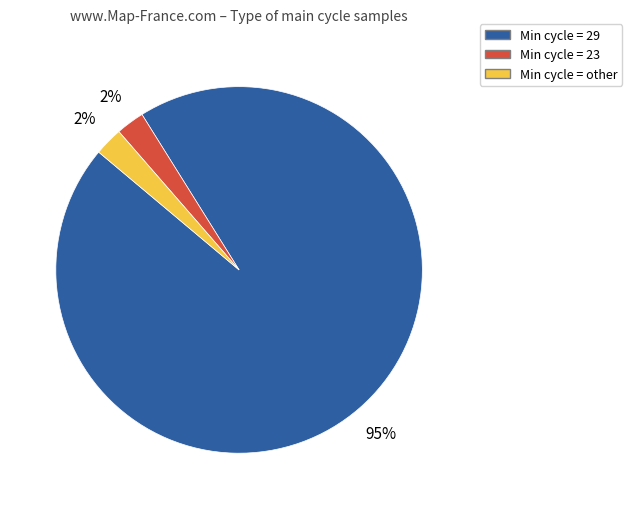

To the nearest percent, what is the average slice percentage?

33%